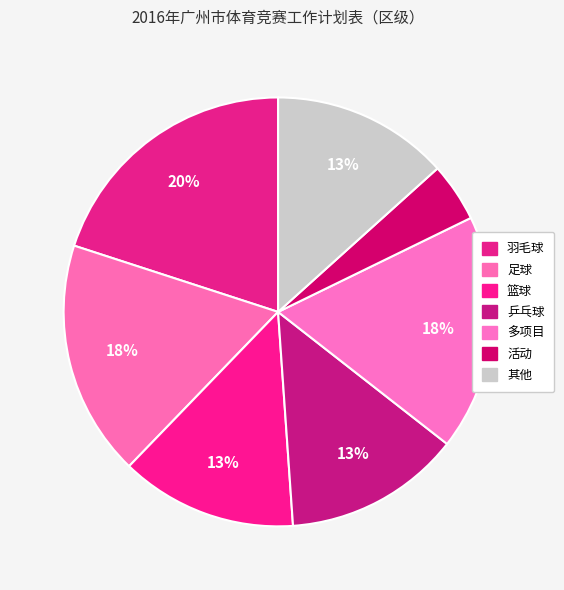

Count the number of slices in the pie.

7